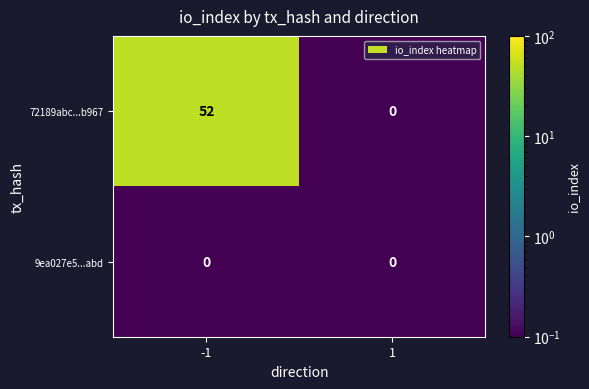

Rank the series by their average value, from highest to lowest.

72189abc...b967, 9ea027e5...abd